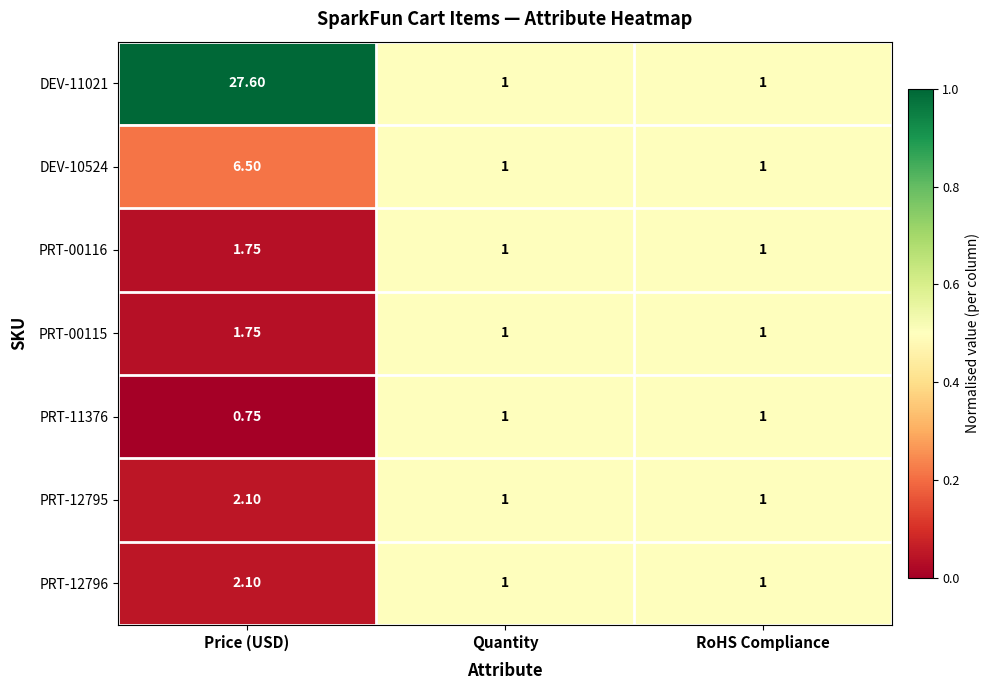

Which category has the highest value in the DEV-10524 series?

Price (USD)